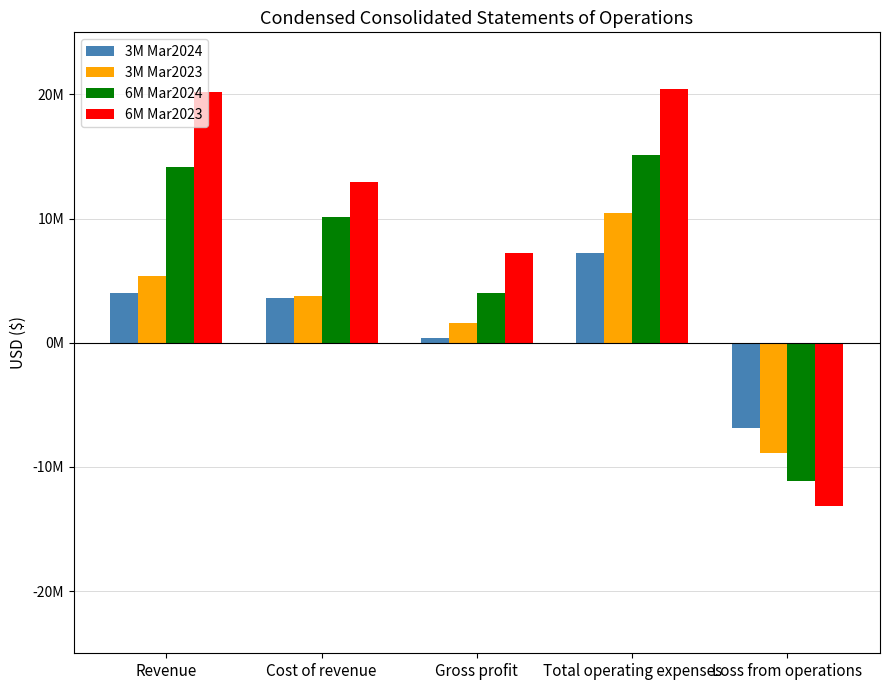

Which category has the highest value across all series?

Total operating expenses